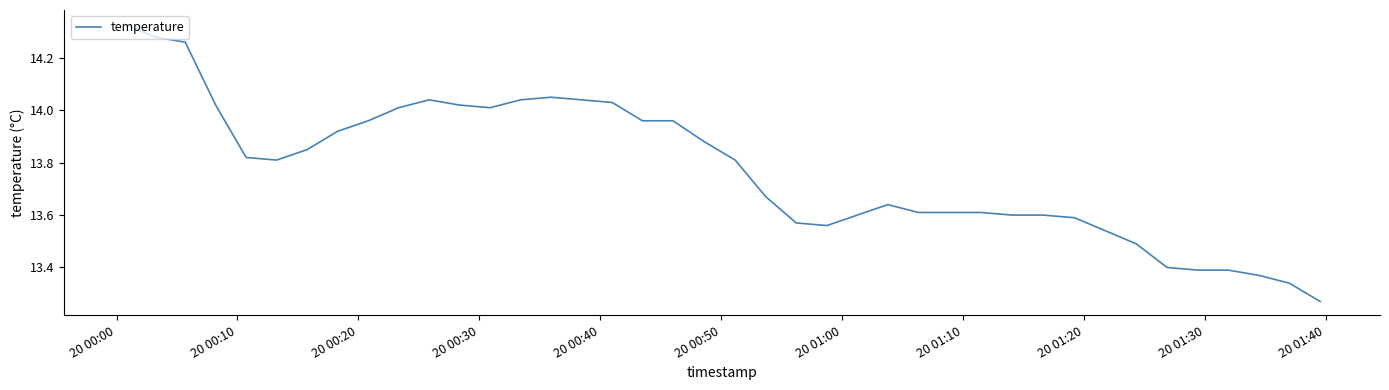

What is the difference between the maximum and minimum values?

1.1